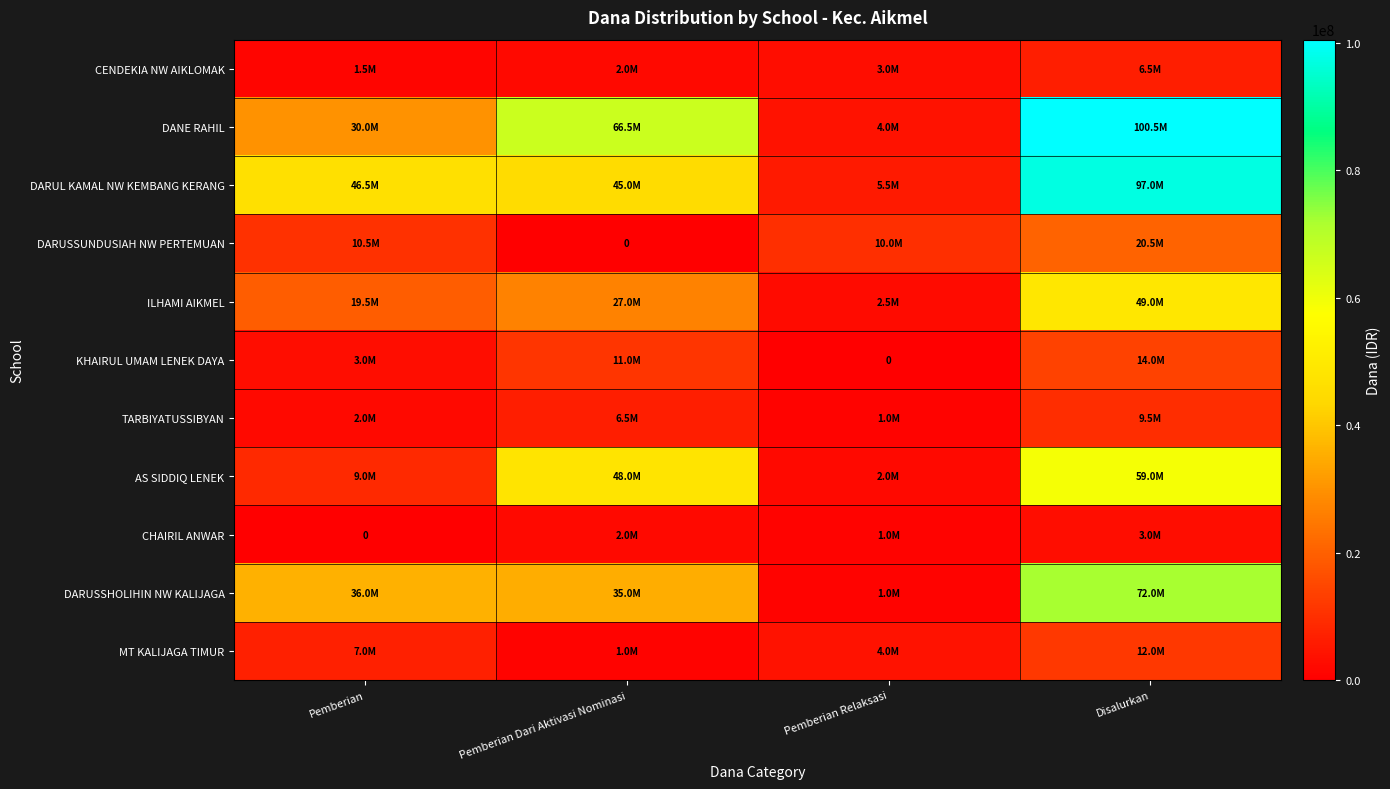

What is the average value of the DARUSSHOLIHIN NW KALIJAGA series?

36000000